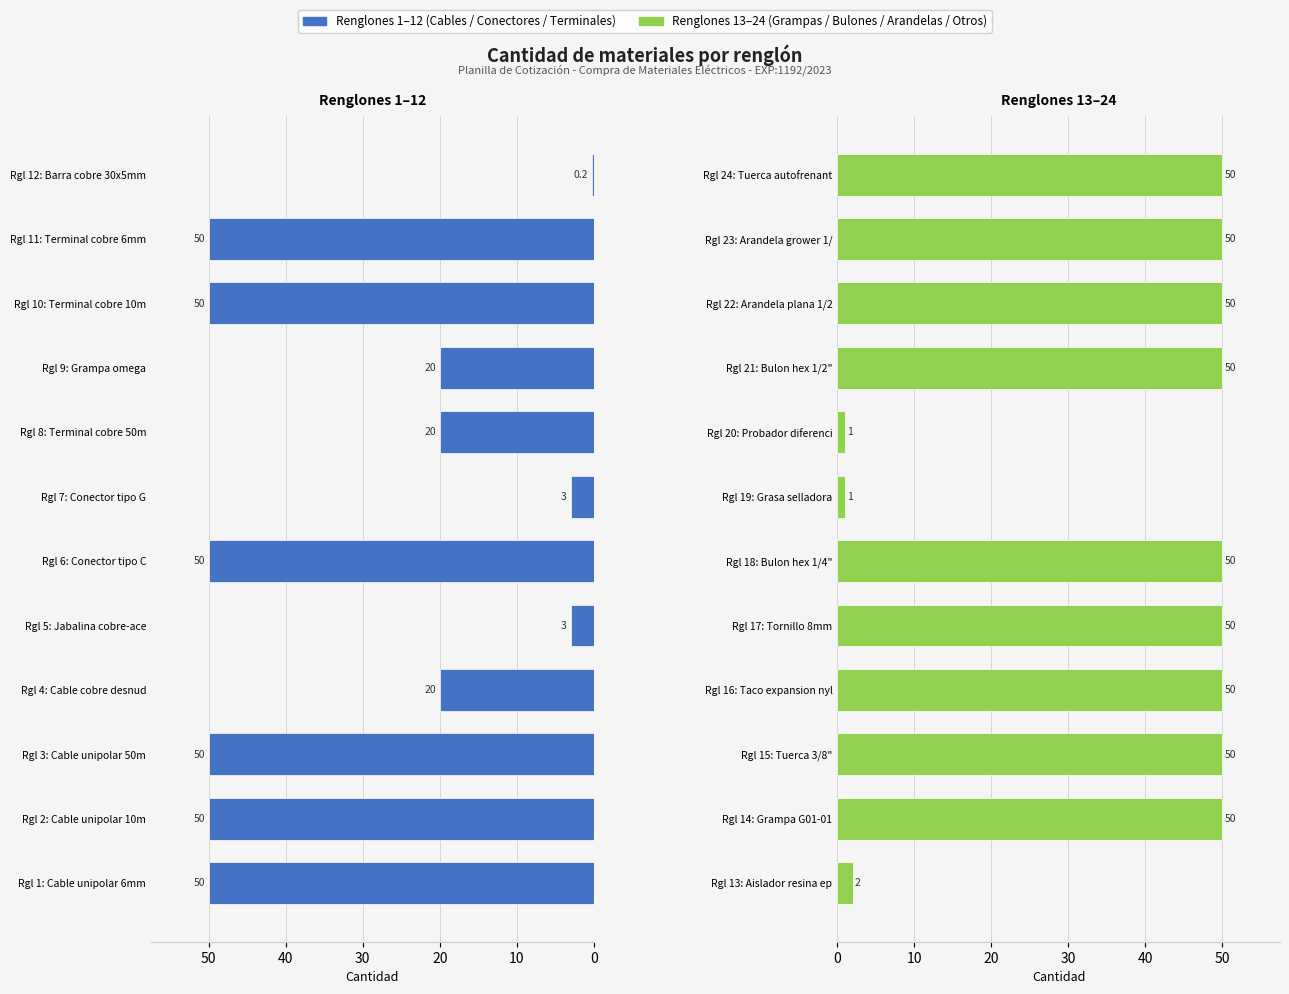

What is the lowest value of the Renglones 13-24 series?

1.0